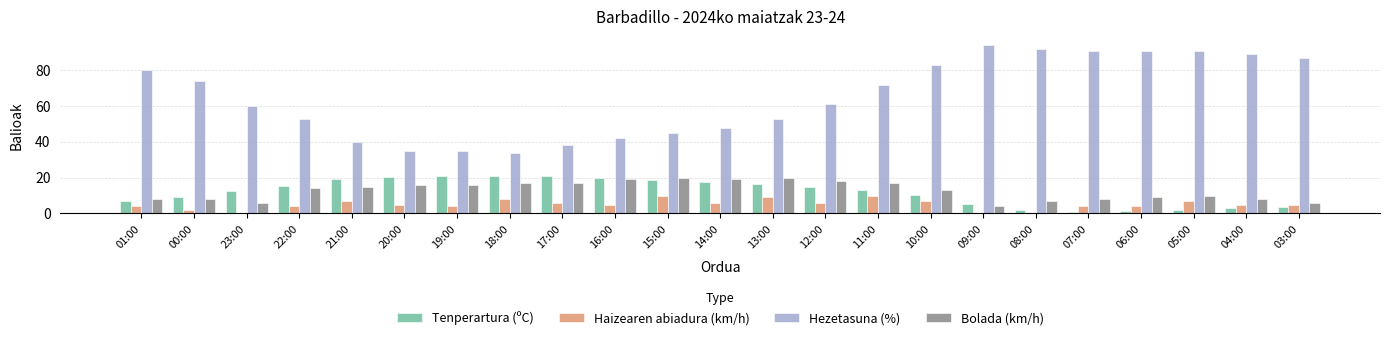

Which label corresponds to the largest value in the chart?

09:00